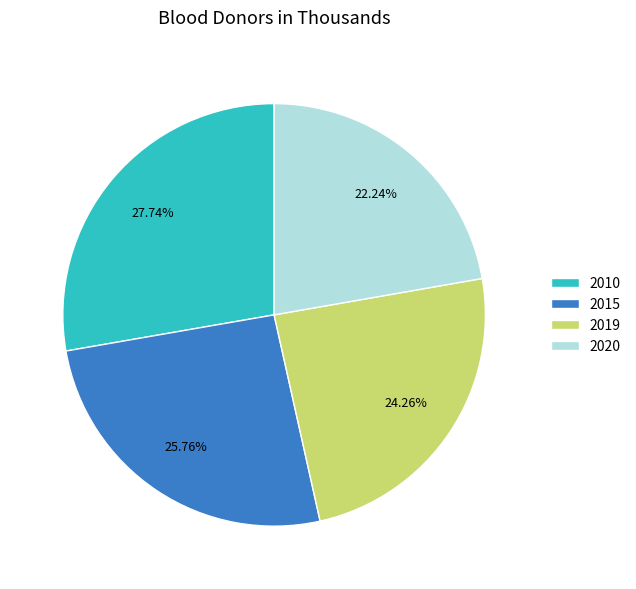

Which slice is the largest?

2010